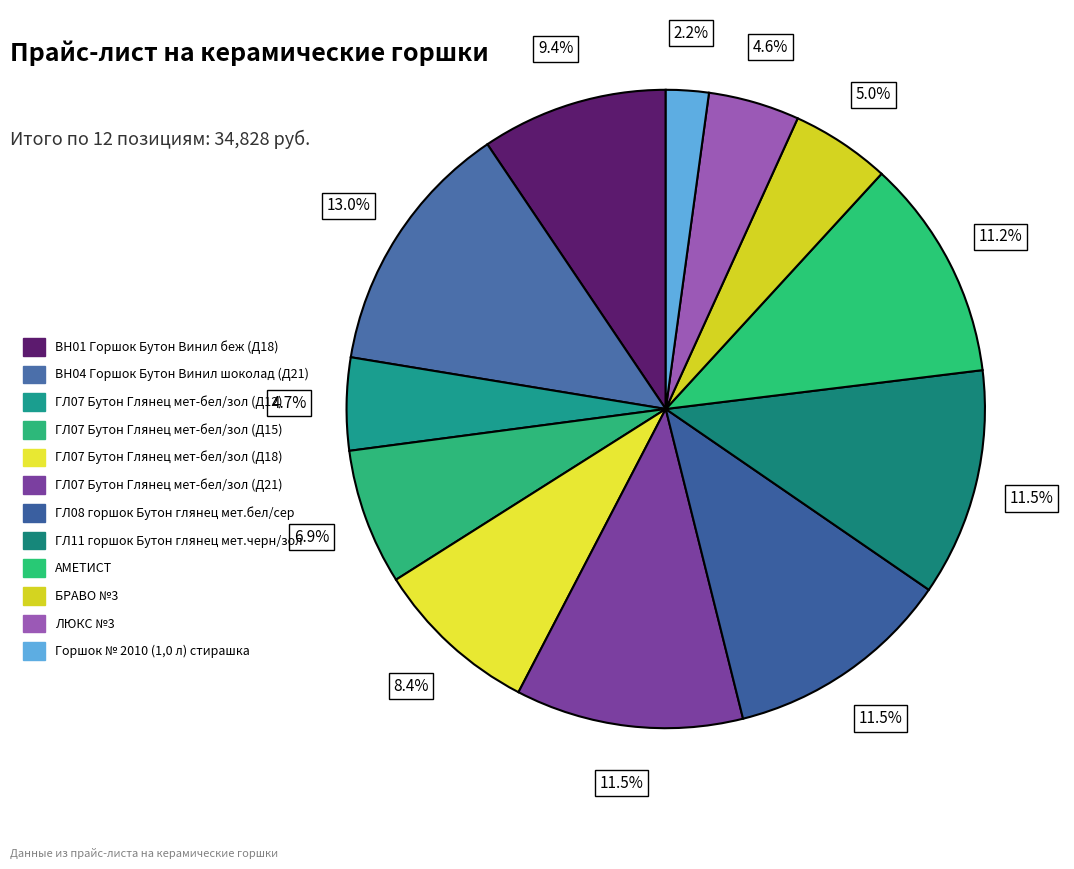

To the nearest percent, what is the difference between the largest and smallest slice percentages?

11%